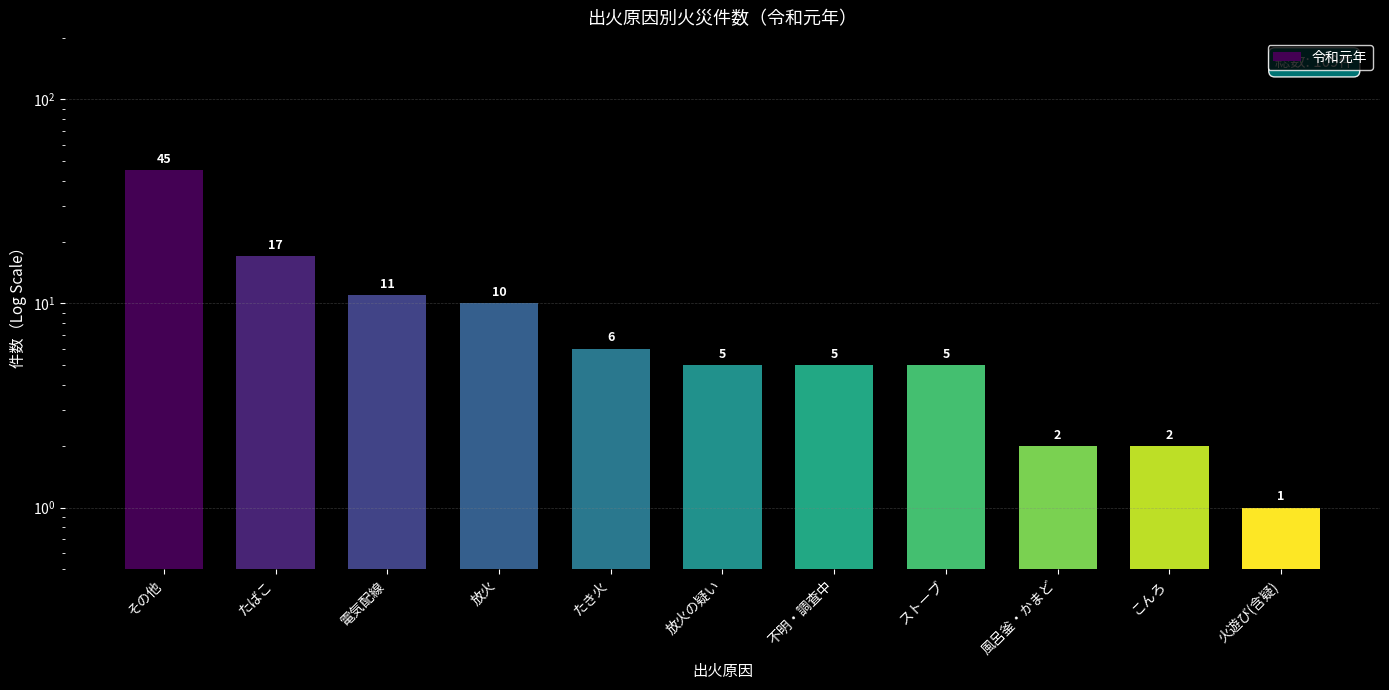

Where does the data first go above 5?

その他